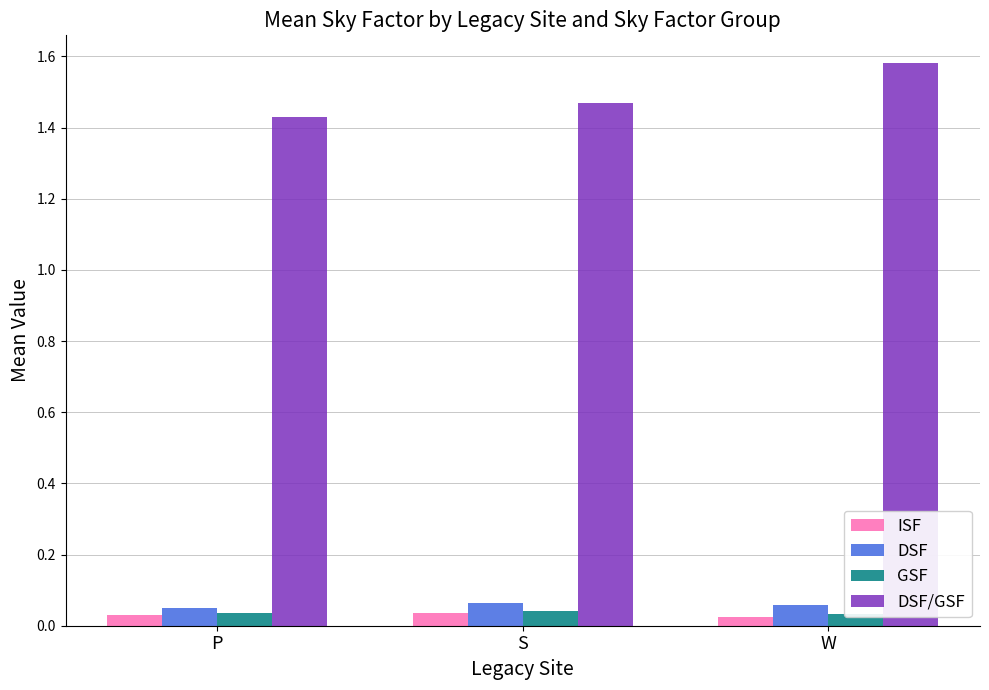

What is the label of the 1st bar from the right?

W